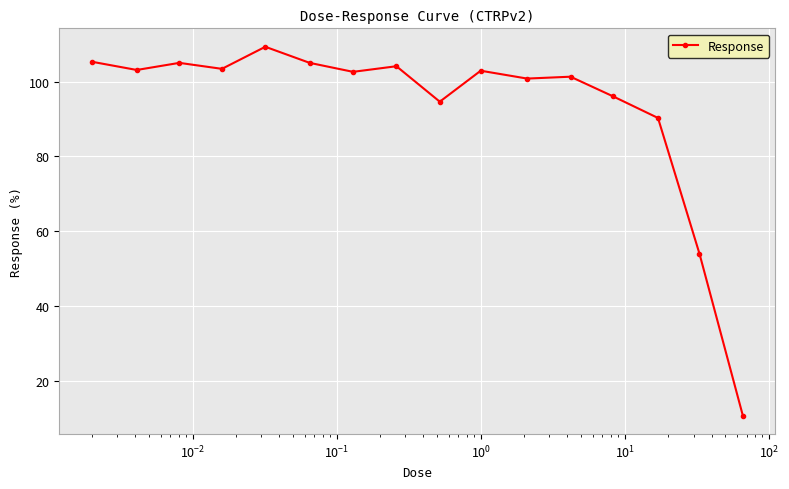

What is the difference between the maximum and minimum values?

98.6